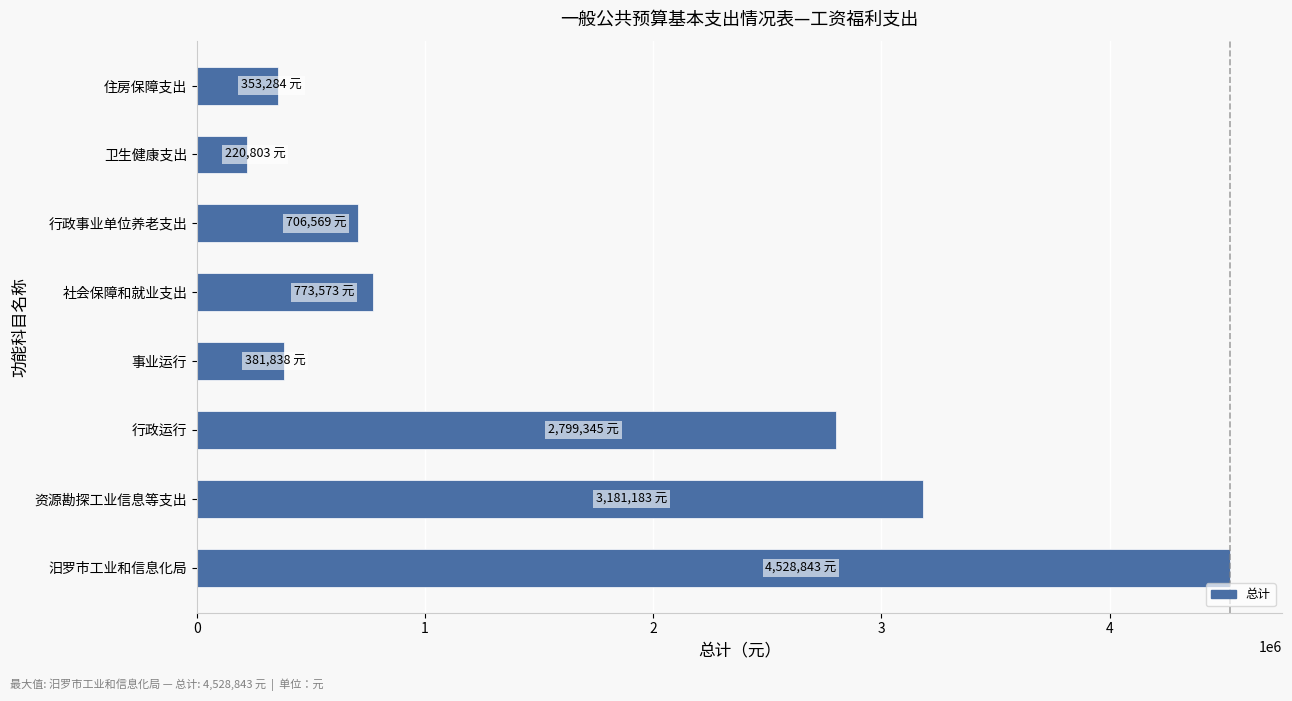

Which has a higher value, 事业运行 or 汨罗市工业和信息化局?

汨罗市工业和信息化局